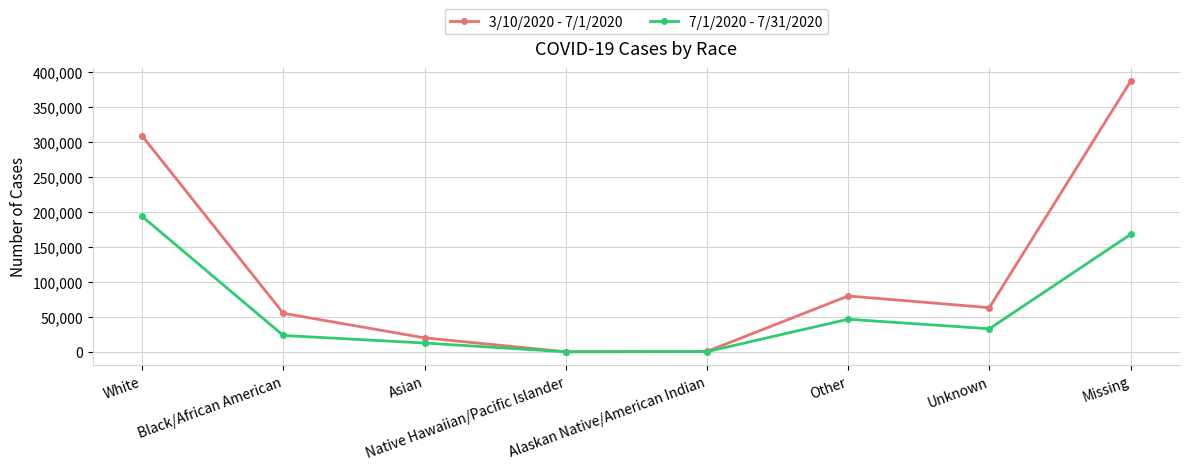

At how many categories does at least one series exceed 99144?

2